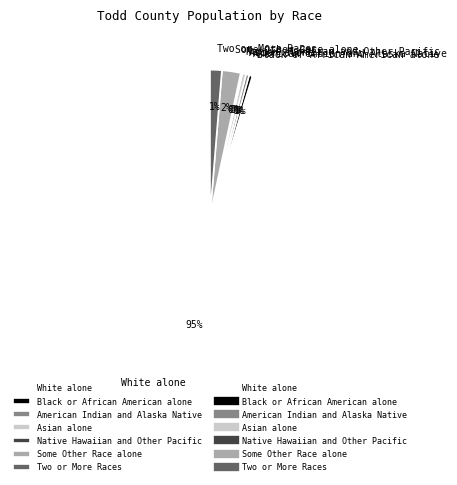

Is it true that Black or African American alone is 0% of the pie?

True